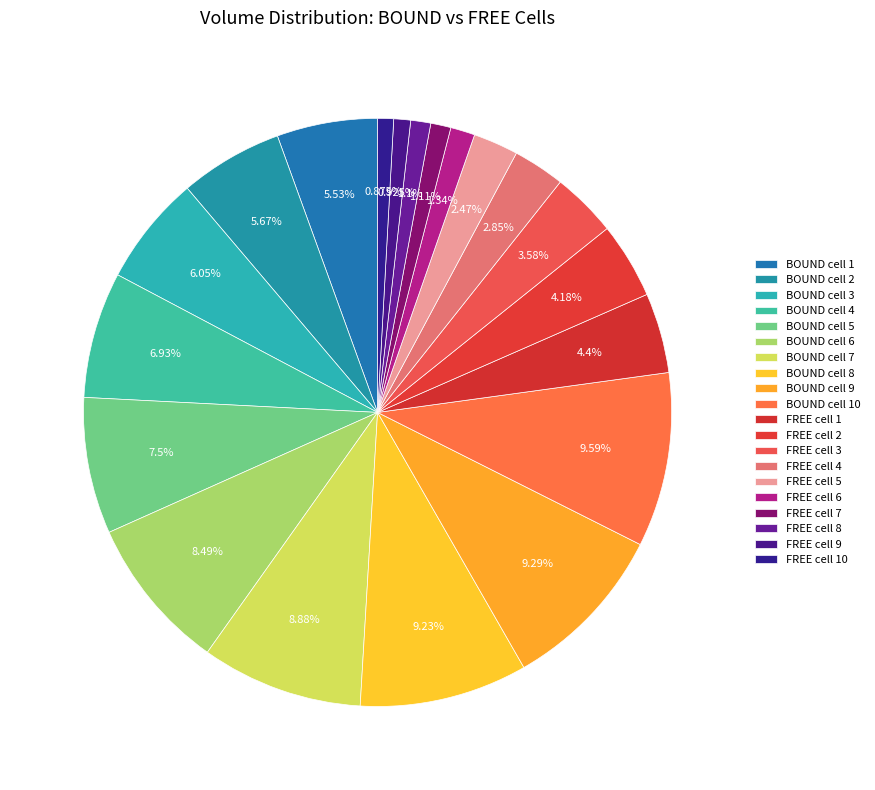

Is there any slice that represents more than half of the pie?

No